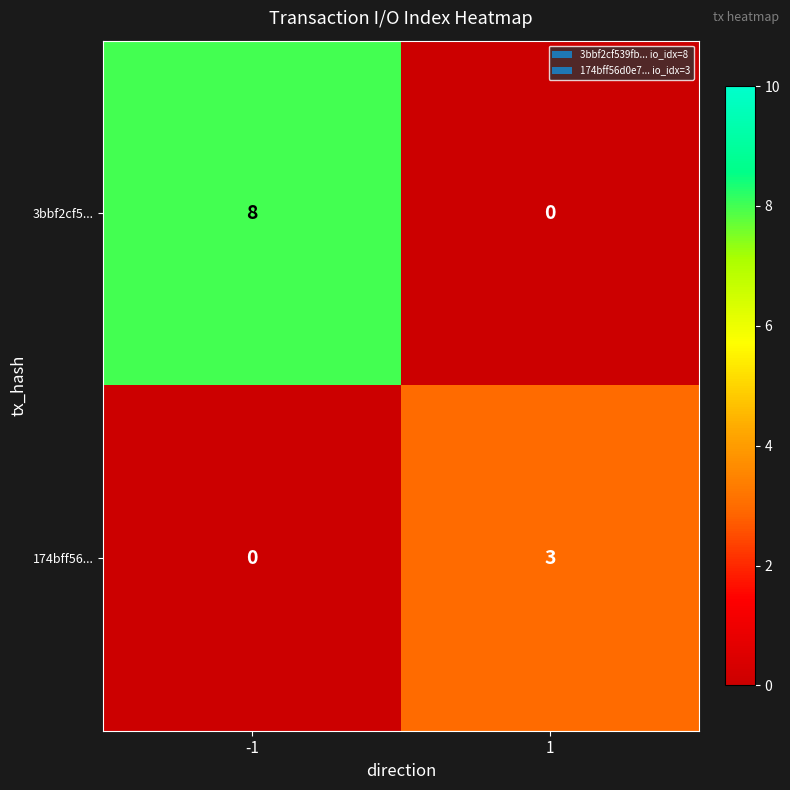

List the labels in order of 3bbf2cf5... value, smallest first.

1, -1